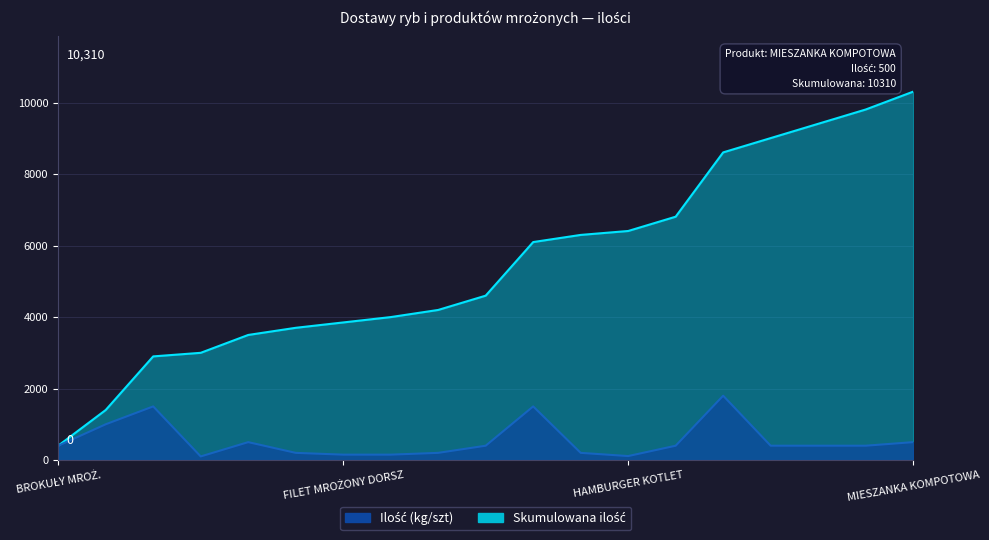

Rank the categories by value from highest to lowest.

LODY KUWETA, BUŁKA MROŻONA DO HOD-DOGA, FRYTKI, BUŁKA MROŻONA DO HAMBURGERA, BURAK MROŻ. KOSTKA, MIESZANKA KOMPOTOWA, BROKUŁY MROŻ., FILET Z MINTAJA, KALAFIOR MROŻ., MARCHEW MINI MROŻ., MARCHEW Z GROSZKIEM, MIESZANKA BUKIET, FASOLKA SZPARAGOWA MROŻ., FILET MROŻONY TILAPIA, GROSZEK ZIELONY MROŻ., FILET MROŻONY DORSZ, FILET MROŻONY MIRUNA, HAMBURGER KOTLET, BUŁKI MIX MROŻ.